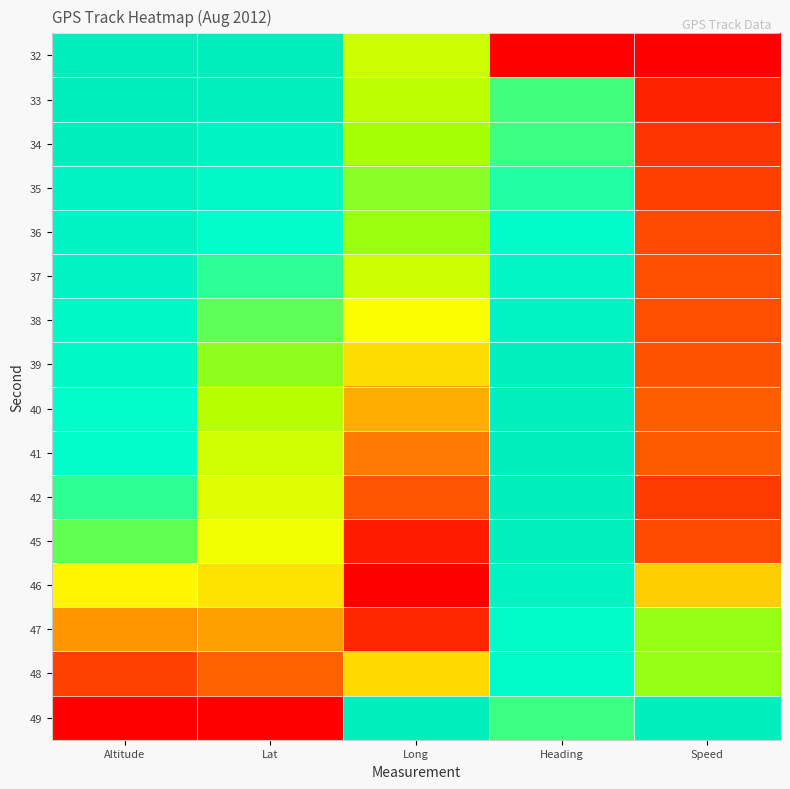

Reading left to right, what are all the values shown in this chart?

32: Altitude=1.0	Lat=1.0	Long=0.7	Heading=0.0	Speed=0.0
33: Altitude=1.0	Lat=1.0	Long=0.7	Heading=0.8	Speed=0.1
34: Altitude=1.0	Lat=0.9	Long=0.7	Heading=0.8	Speed=0.1
35: Altitude=1.0	Lat=0.9	Long=0.7	Heading=0.8	Speed=0.1
36: Altitude=1.0	Lat=0.9	Long=0.7	Heading=0.9	Speed=0.2
37: Altitude=1.0	Lat=0.8	Long=0.7	Heading=0.9	Speed=0.2
38: Altitude=0.9	Lat=0.8	Long=0.6	Heading=1.0	Speed=0.2
39: Altitude=0.9	Lat=0.7	Long=0.5	Heading=1.0	Speed=0.2
40: Altitude=0.9	Lat=0.7	Long=0.4	Heading=1.0	Speed=0.2
41: Altitude=0.9	Lat=0.7	Long=0.3	Heading=1.0	Speed=0.2
42: Altitude=0.8	Lat=0.6	Long=0.2	Heading=1.0	Speed=0.1
45: Altitude=0.8	Lat=0.6	Long=0.1	Heading=1.0	Speed=0.2
46: Altitude=0.5	Lat=0.5	Long=0.0	Heading=0.9	Speed=0.4
47: Altitude=0.3	Lat=0.3	Long=0.1	Heading=0.9	Speed=0.7
48: Altitude=0.1	Lat=0.2	Long=0.5	Heading=0.9	Speed=0.7
49: Altitude=0.0	Lat=0.0	Long=1.0	Heading=0.8	Speed=1.0